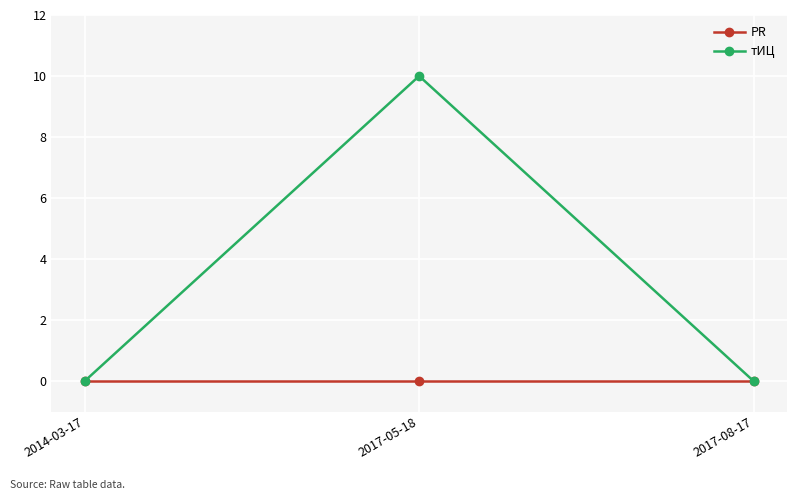

At which category is the sum across all series the highest?

2017-05-18